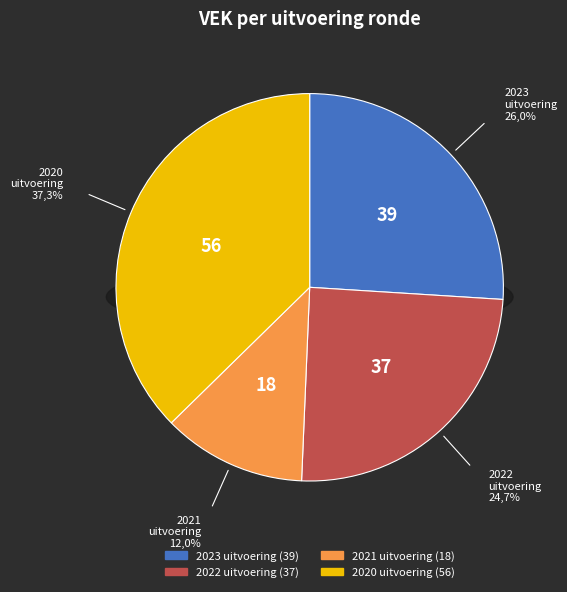

Count the number of slices in the pie.

4